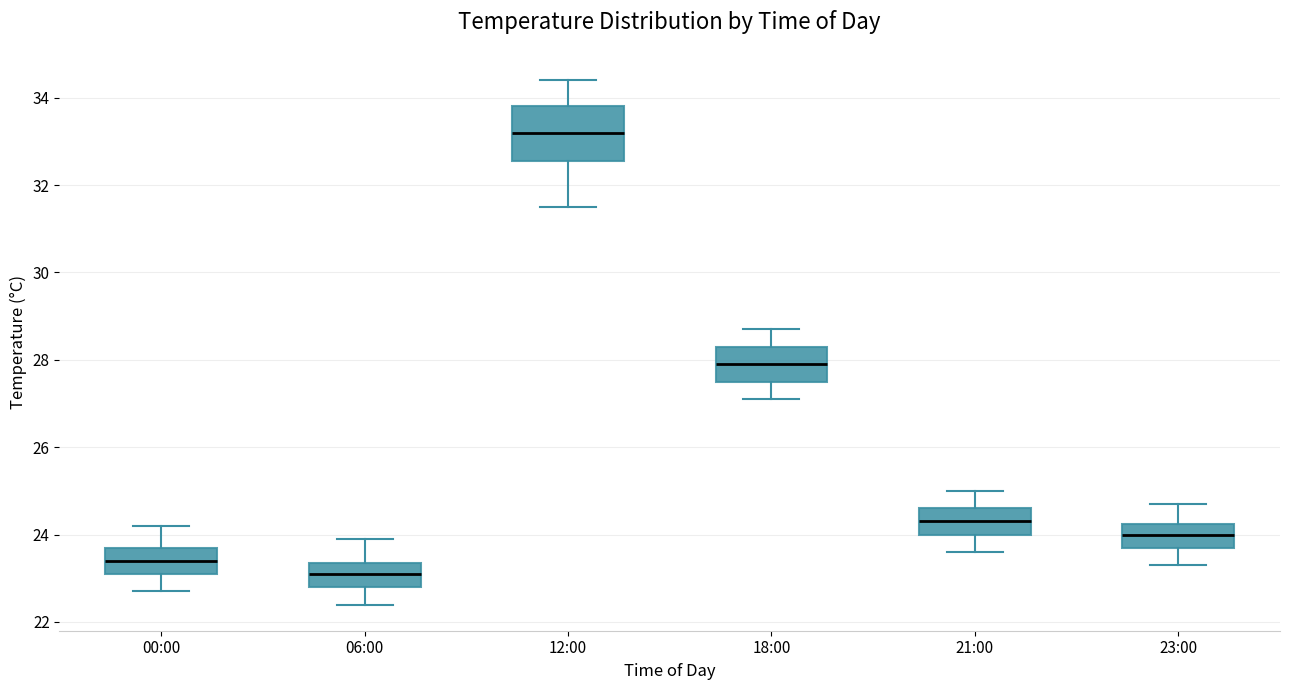

Where does the upper whisker of the box for 12:00 end on the y-axis? The values are not printed on the chart, so give them approximately, as read against the axis.

34.4